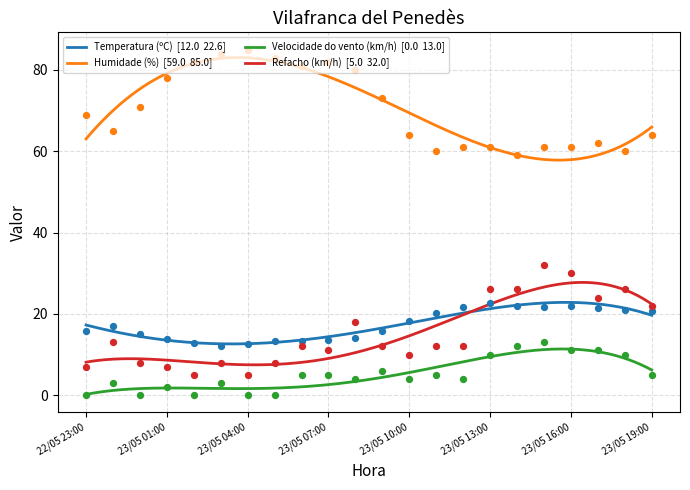

What are all the series names shown in the legend?

Temperatura (ºC), Humidade (%), Velocidade do vento (km/h), Refacho (km/h)